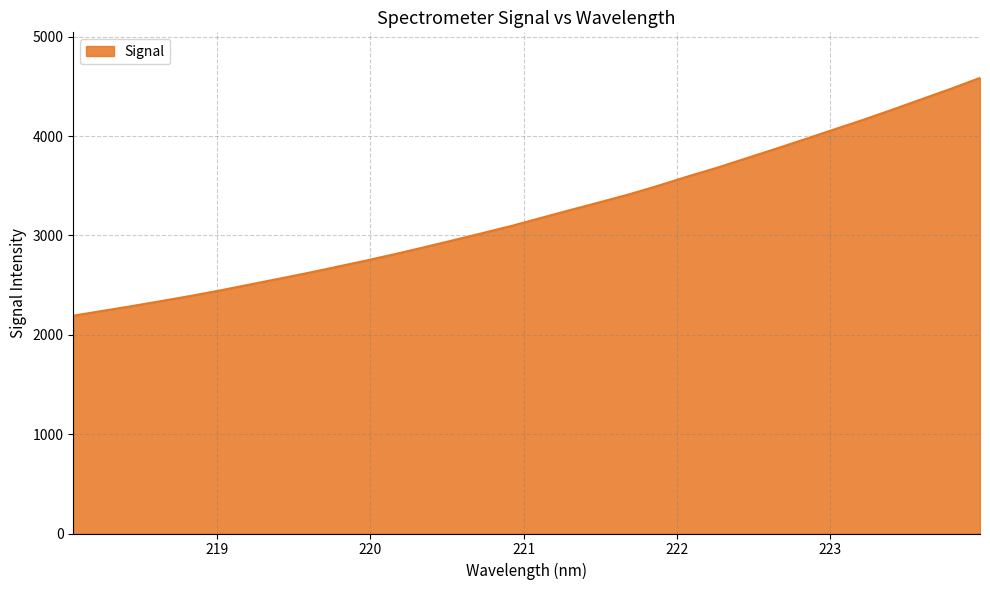

What is the difference between the maximum and minimum values?

2393.8